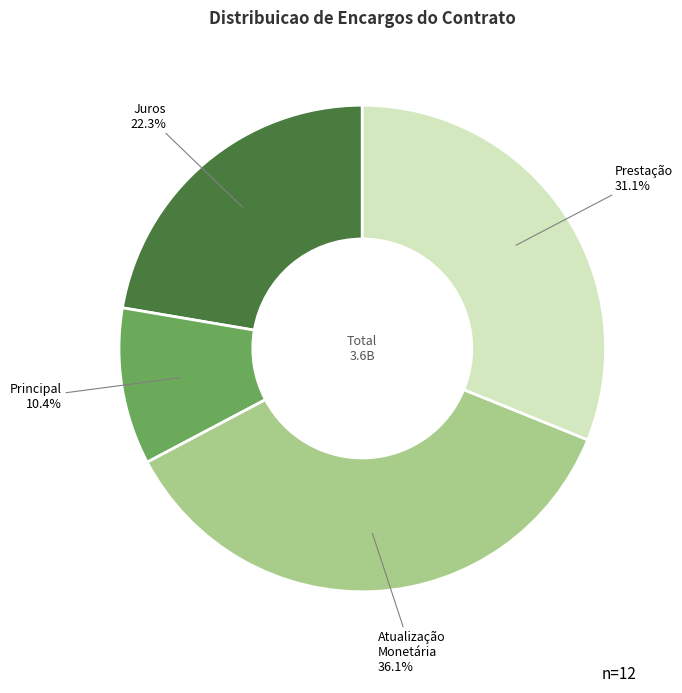

Count the number of slices in the pie.

4